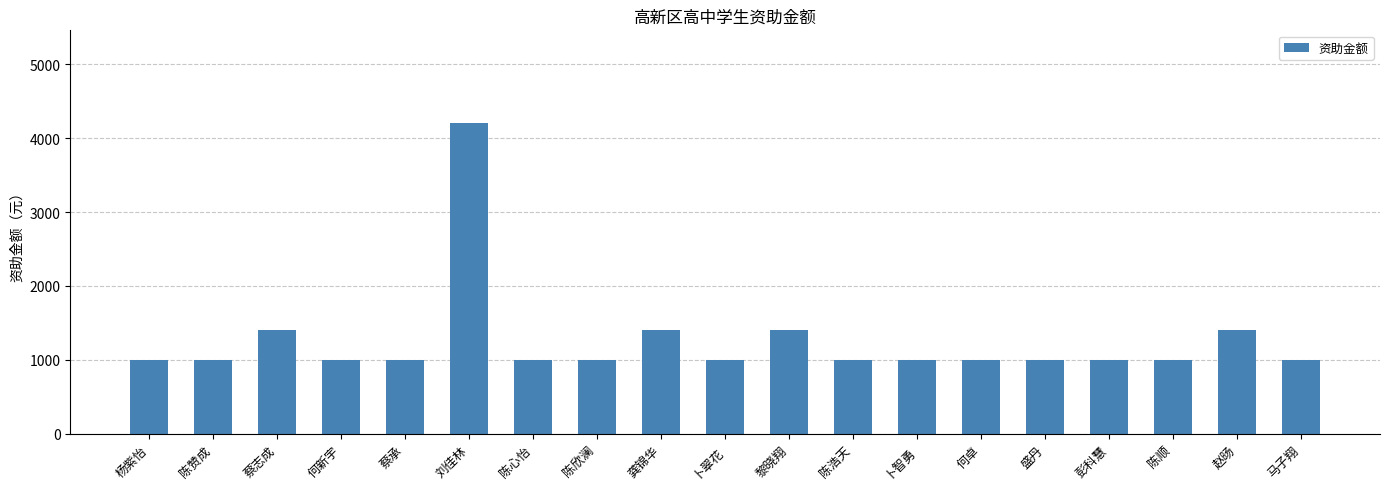

True or false: the data shows 1000 at 卜翠花.

True